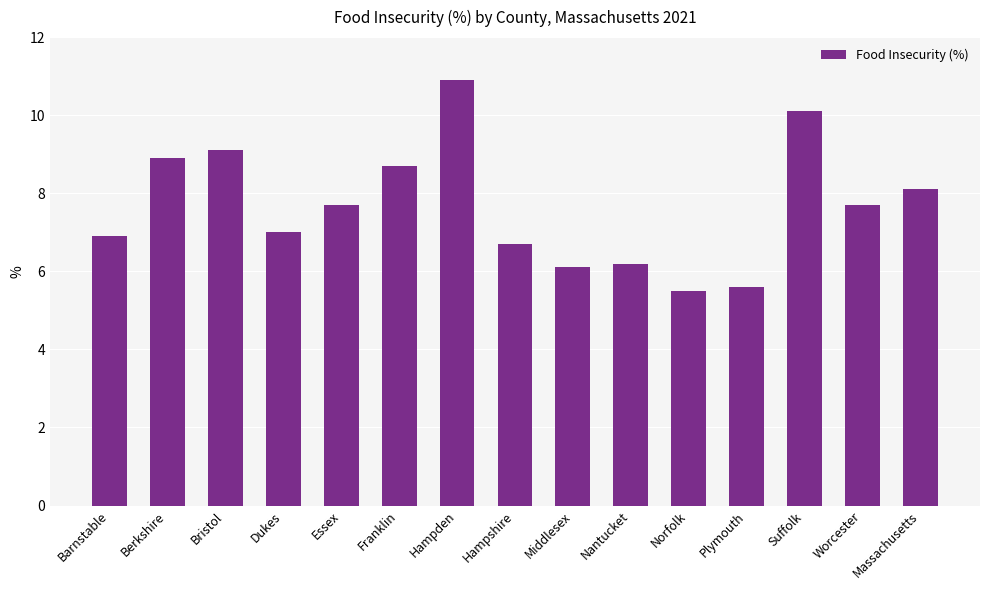

What is the label of the 10th bar from the right?

Franklin